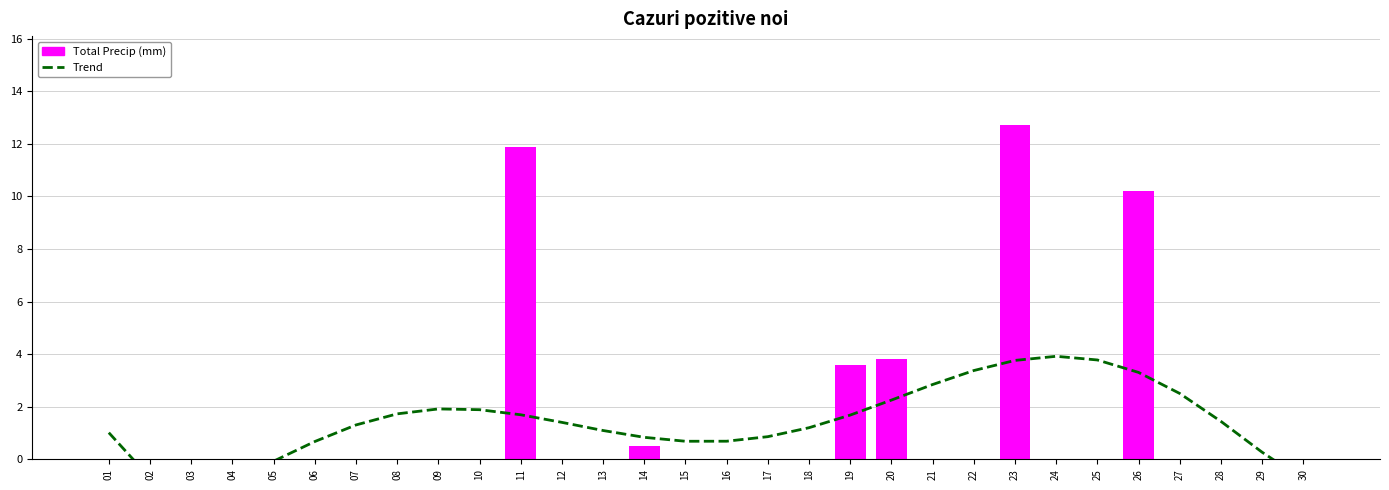

Reading left to right, transcribe all the data shown in this chart.

Trend: 01=1.0	02=-0.7	03=-1.1	04=-0.8	05=-0.1	06=0.7	07=1.3	08=1.7	09=1.9	10=1.9	11=1.7	12=1.4	13=1.1	14=0.8	15=0.7	16=0.7	17=0.9	18=1.2	19=1.7	20=2.3	21=2.8	22=3.4	23=3.8	24=3.9	25=3.8	26=3.3	27=2.5	28=1.4	29=0.3	30=-0.8
Total Precip (mm): 01=0.0	02=0.0	03=0.0	04=0.0	05=0.0	06=0.0	07=0.0	08=0.0	09=0.0	10=0.0	11=11.9	12=0.0	13=0.0	14=0.5	15=0.0	16=0.0	17=0.0	18=0.0	19=3.6	20=3.8	21=0.0	22=0.0	23=12.7	24=0.0	25=0.0	26=10.2	27=0.0	28=0.0	29=0.0	30=0.0